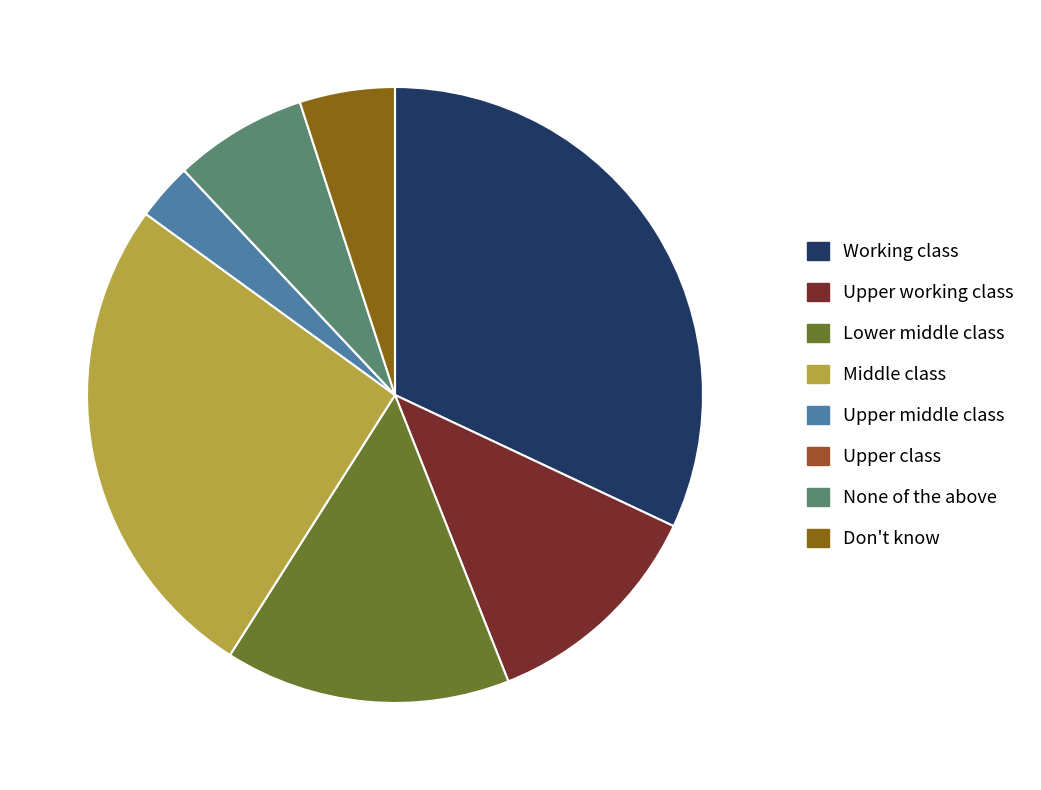

What percentage is the Don't know slice, to the nearest percent?

5%